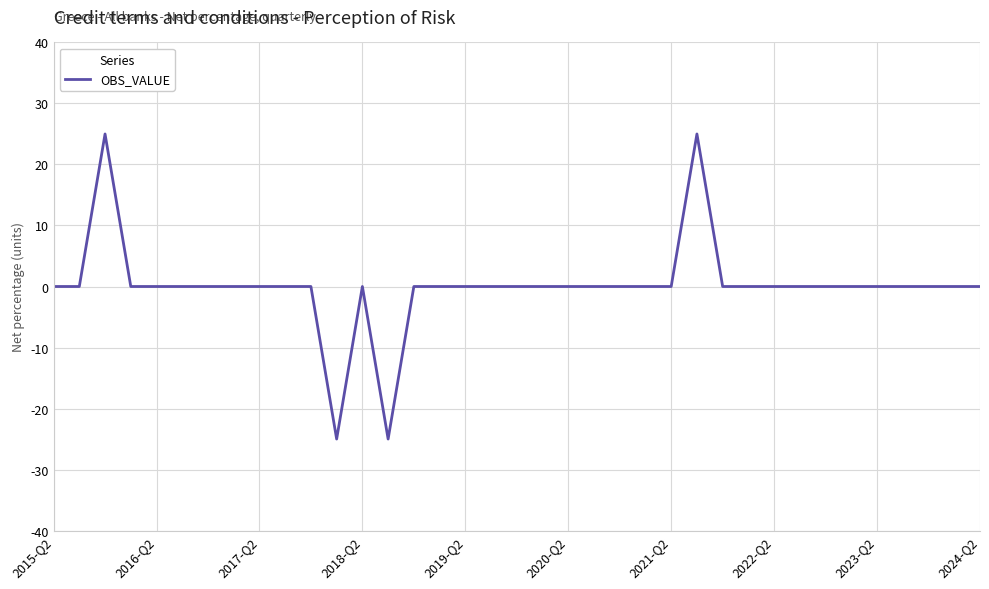

Reading left to right, list all the values displayed in this chart.

0	0	25	0	0	0	0	0	0	0	0	-25	0	-25	0	0	0	0	0	0	0	0	0	0	0	25	0	0	0	0	0	0	0	0	0	0	0